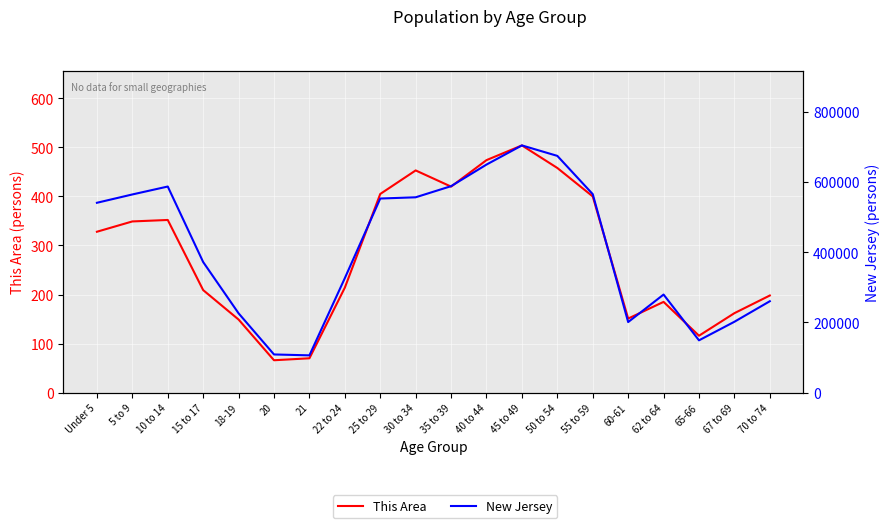

How many values in the This Area series exceed 328?

9